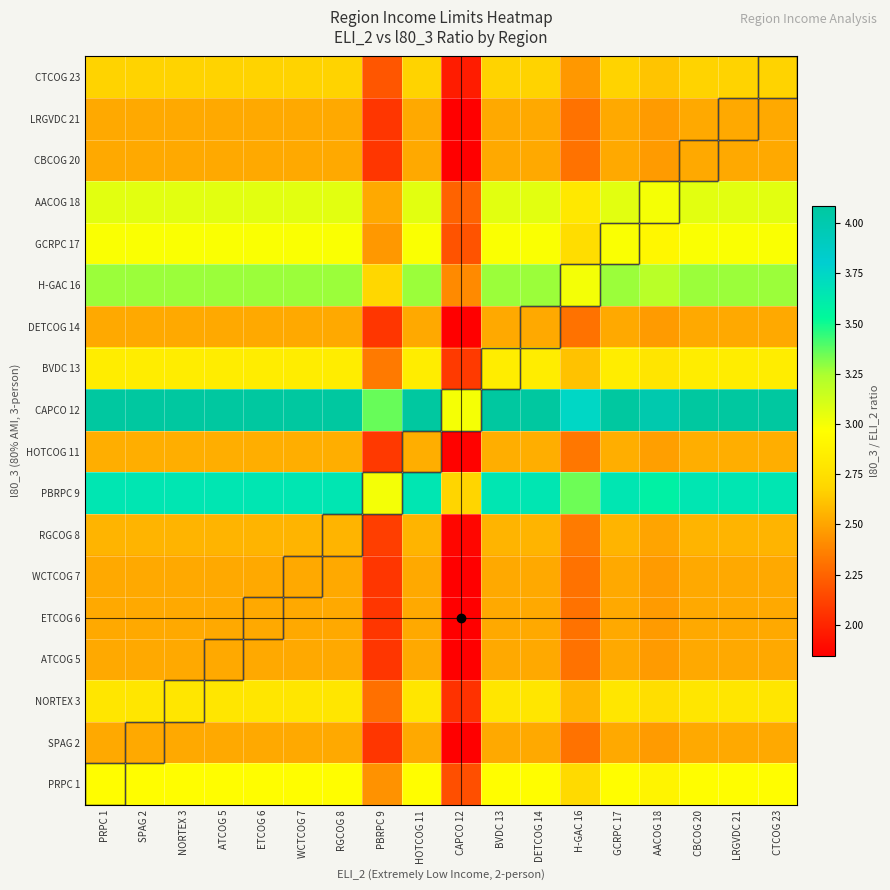

What is the difference between the highest and lowest values at HOTCOG 11?

1.6